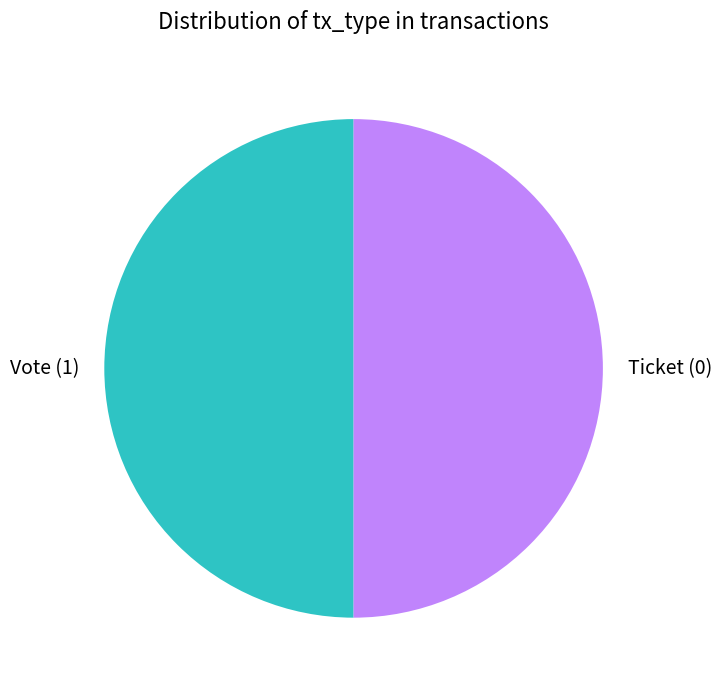

How many segments does this pie chart have?

2